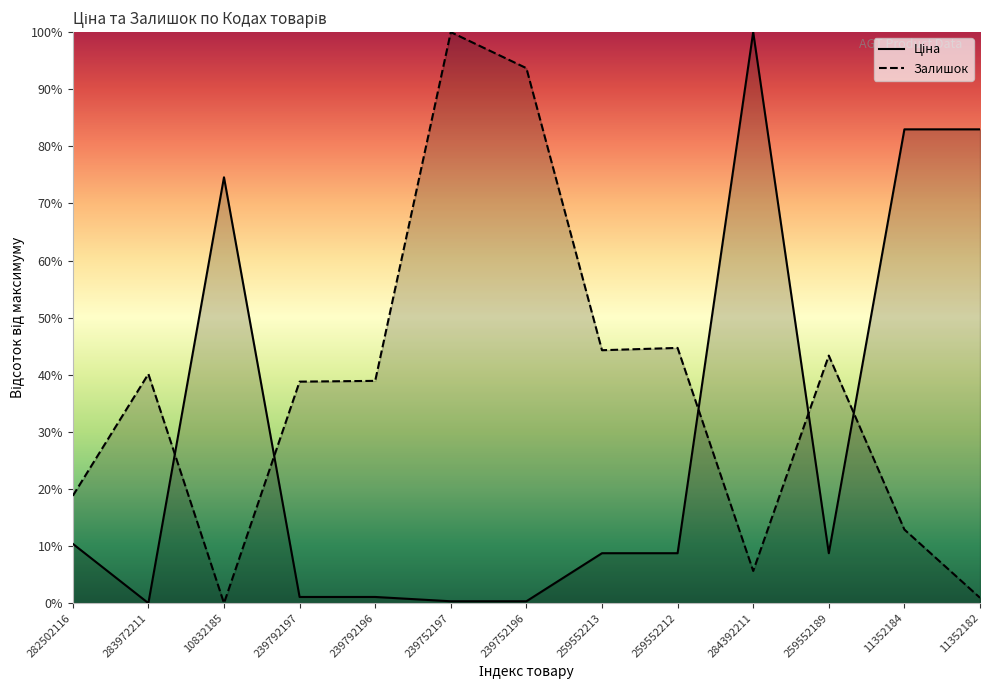

Which series changed the most between 239752197 and 239752196?

Залишок